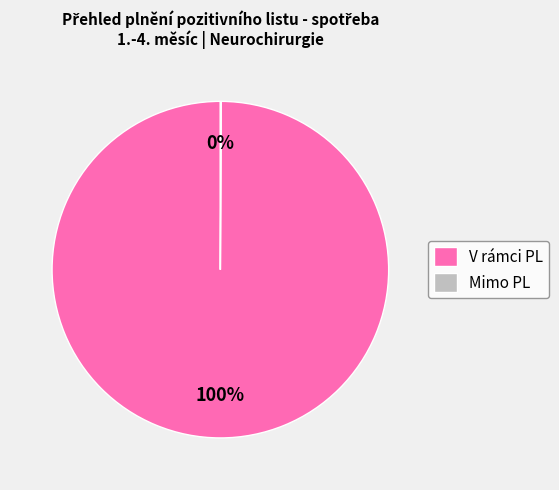

To the nearest percent, what portion does V rámci PL represent?

100%